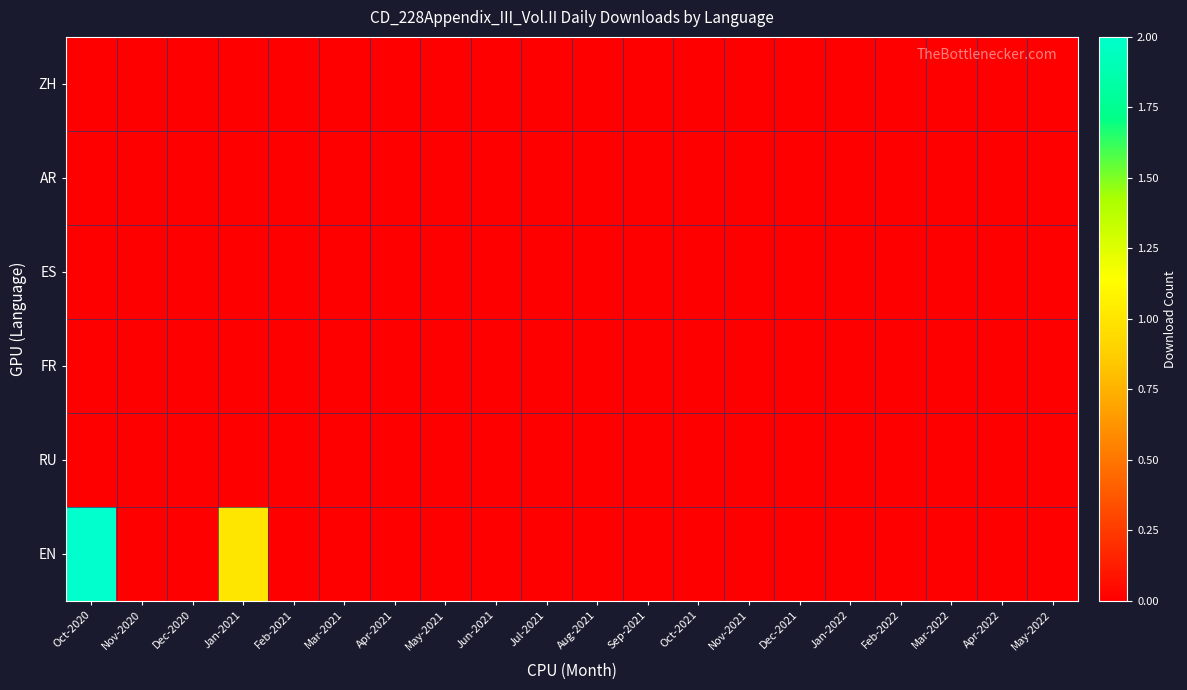

Reading left to right, extract all data points from this chart.

ZH: Oct-2020=0	Nov-2020=0	Dec-2020=0	Jan-2021=0	Feb-2021=0	Mar-2021=0	Apr-2021=0	May-2021=0	Jun-2021=0	Jul-2021=0	Aug-2021=0	Sep-2021=0	Oct-2021=0	Nov-2021=0	Dec-2021=0	Jan-2022=0	Feb-2022=0	Mar-2022=0	Apr-2022=0	May-2022=0
AR: Oct-2020=0	Nov-2020=0	Dec-2020=0	Jan-2021=0	Feb-2021=0	Mar-2021=0	Apr-2021=0	May-2021=0	Jun-2021=0	Jul-2021=0	Aug-2021=0	Sep-2021=0	Oct-2021=0	Nov-2021=0	Dec-2021=0	Jan-2022=0	Feb-2022=0	Mar-2022=0	Apr-2022=0	May-2022=0
ES: Oct-2020=0	Nov-2020=0	Dec-2020=0	Jan-2021=0	Feb-2021=0	Mar-2021=0	Apr-2021=0	May-2021=0	Jun-2021=0	Jul-2021=0	Aug-2021=0	Sep-2021=0	Oct-2021=0	Nov-2021=0	Dec-2021=0	Jan-2022=0	Feb-2022=0	Mar-2022=0	Apr-2022=0	May-2022=0
FR: Oct-2020=0	Nov-2020=0	Dec-2020=0	Jan-2021=0	Feb-2021=0	Mar-2021=0	Apr-2021=0	May-2021=0	Jun-2021=0	Jul-2021=0	Aug-2021=0	Sep-2021=0	Oct-2021=0	Nov-2021=0	Dec-2021=0	Jan-2022=0	Feb-2022=0	Mar-2022=0	Apr-2022=0	May-2022=0
RU: Oct-2020=0	Nov-2020=0	Dec-2020=0	Jan-2021=0	Feb-2021=0	Mar-2021=0	Apr-2021=0	May-2021=0	Jun-2021=0	Jul-2021=0	Aug-2021=0	Sep-2021=0	Oct-2021=0	Nov-2021=0	Dec-2021=0	Jan-2022=0	Feb-2022=0	Mar-2022=0	Apr-2022=0	May-2022=0
EN: Oct-2020=2	Nov-2020=0	Dec-2020=0	Jan-2021=1	Feb-2021=0	Mar-2021=0	Apr-2021=0	May-2021=0	Jun-2021=0	Jul-2021=0	Aug-2021=0	Sep-2021=0	Oct-2021=0	Nov-2021=0	Dec-2021=0	Jan-2022=0	Feb-2022=0	Mar-2022=0	Apr-2022=0	May-2022=0